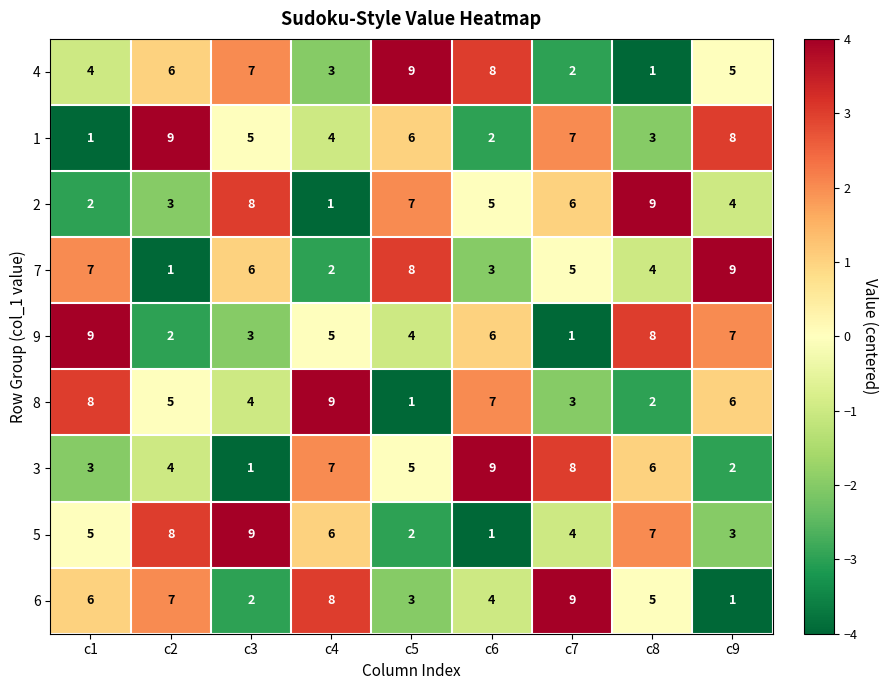

What is the sum of all 7 values?

45